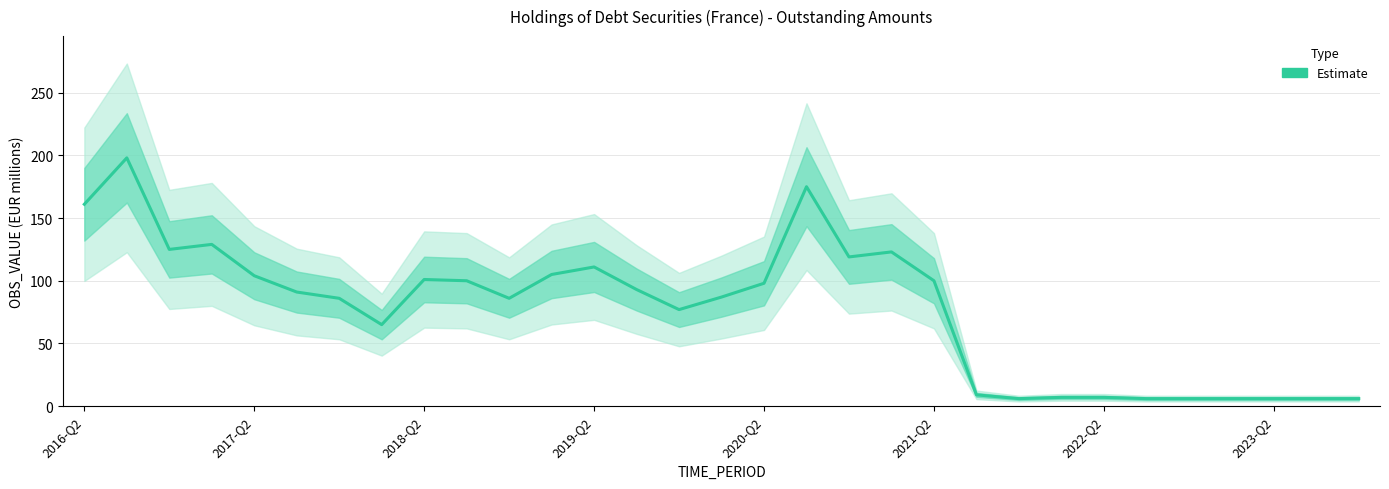

Count the number of values greater than 91.

15